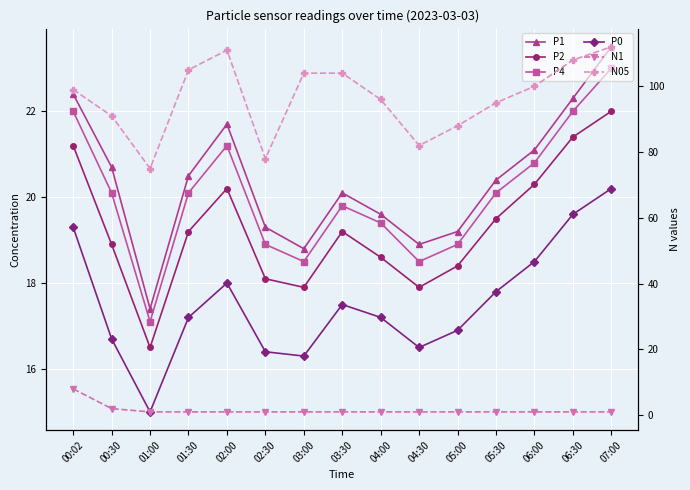

What are all the series names shown in the legend?

P1, P2, P4, P0, N1, N05